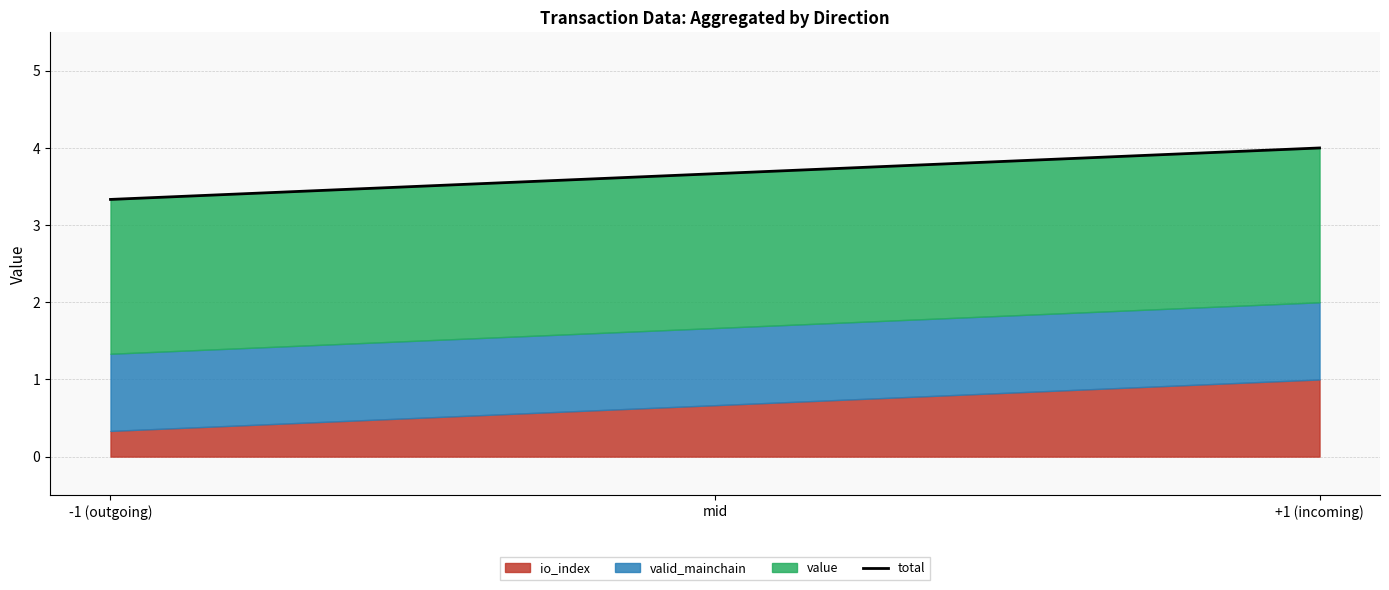

What is the change in value from -1 (outgoing) to +1 (incoming)?

+0.7